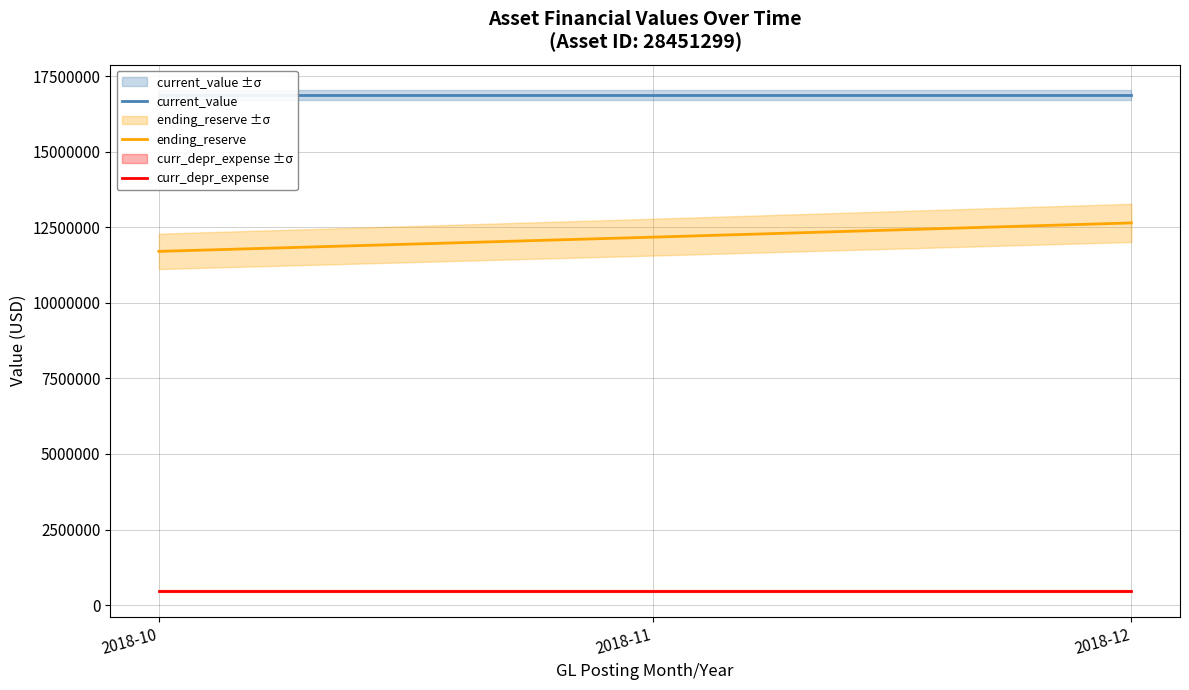

How many values in the ending_reserve series are below 12171115?

1